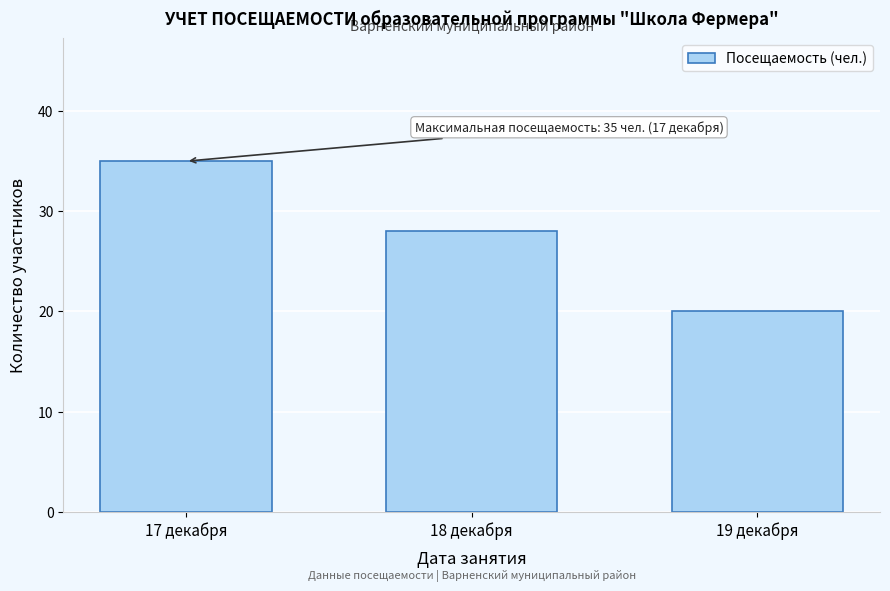

Reading left to right, what are all the values shown in this chart?

17 декабря=35	18 декабря=28	19 декабря=20